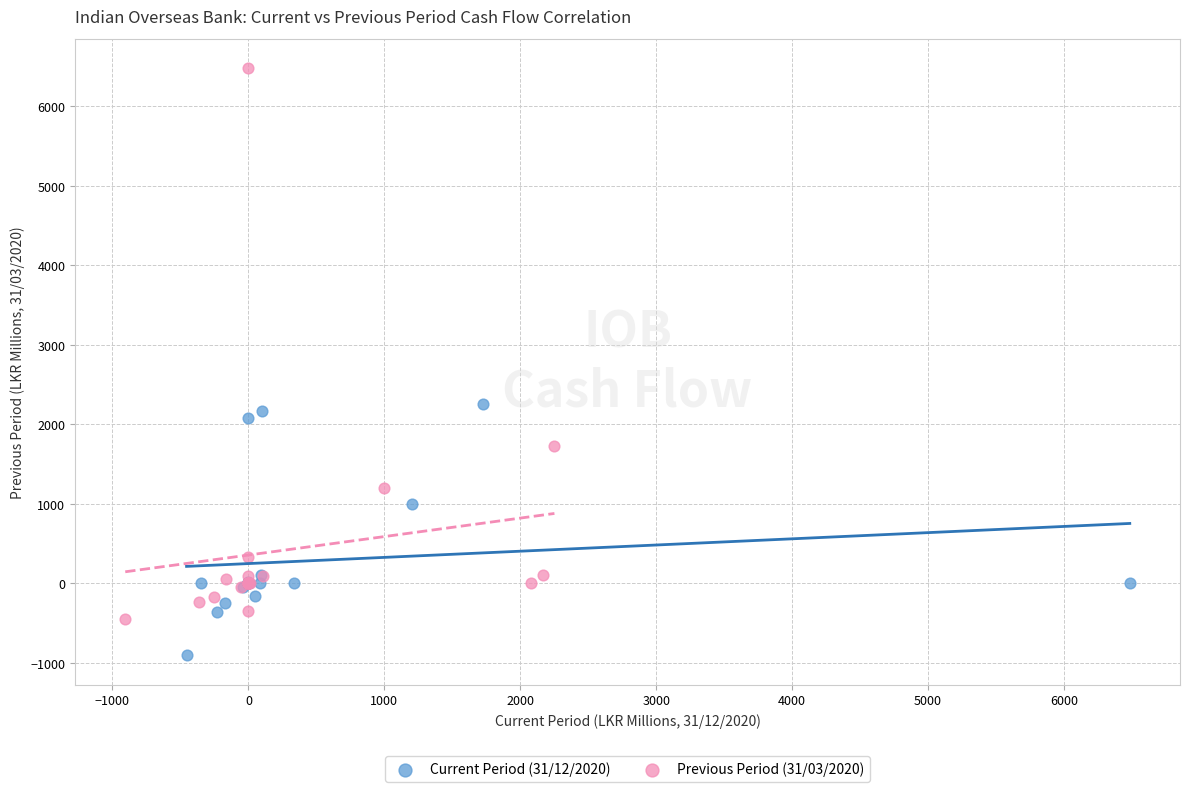

Which series has the widest spread of Y values?

Previous Period (31/03/2020)